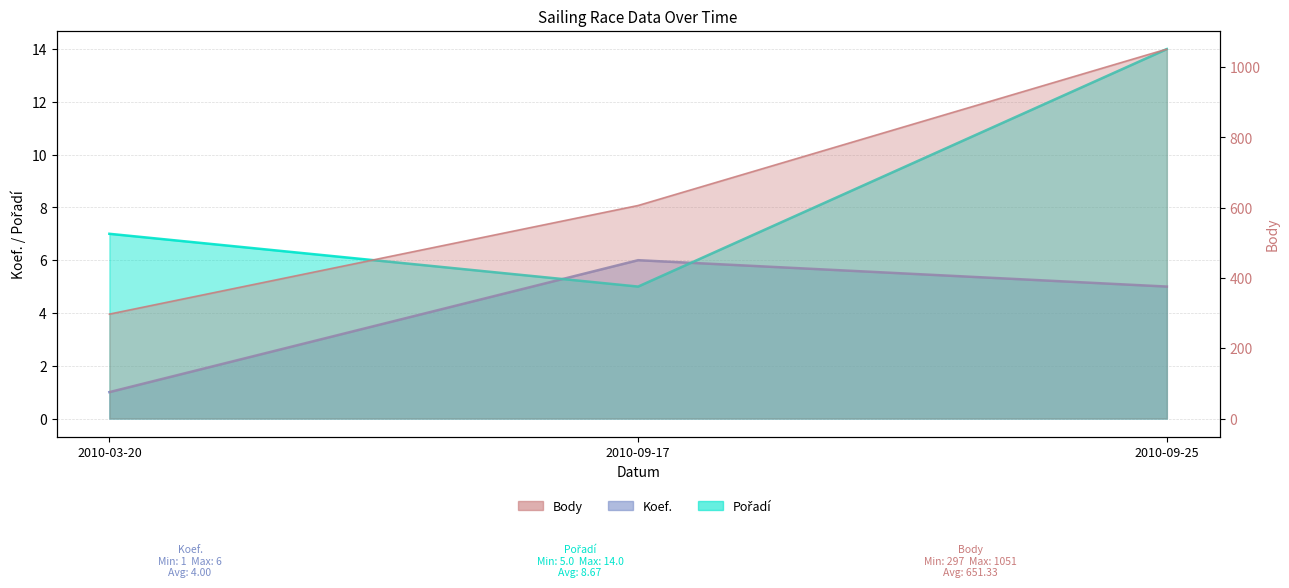

Between 2010-09-17 and 2010-09-25, which is larger?

2010-09-17